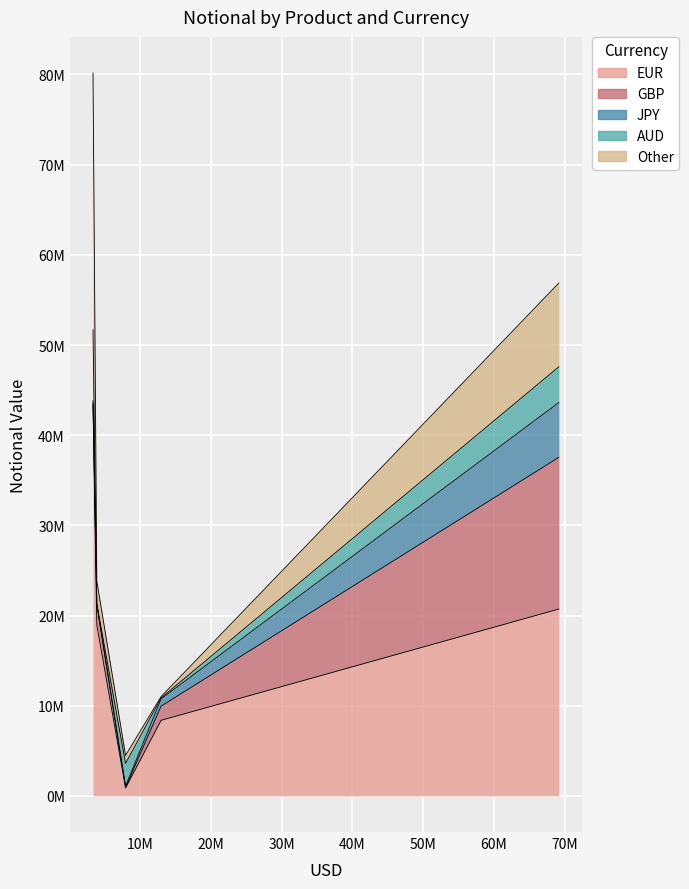

What is the sum of all JPY values?

7339016